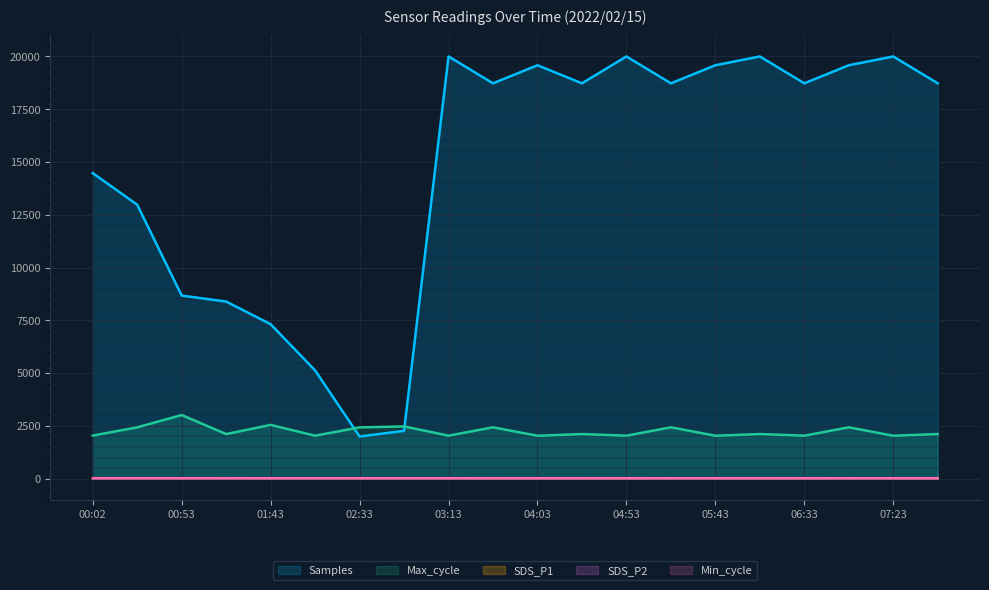

What is the greatest value displayed?

20000.0